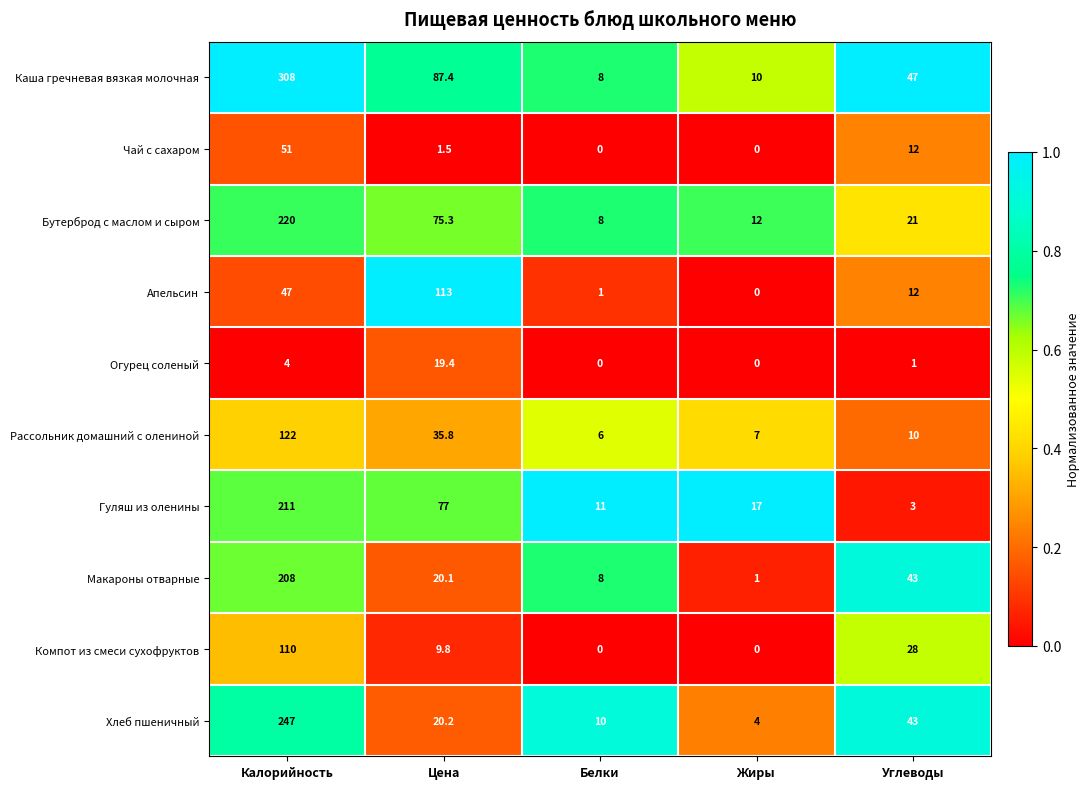

At which category is the sum across all series the highest?

Калорийность